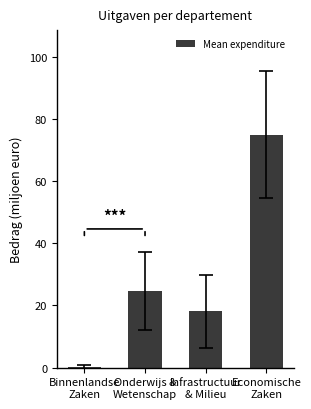

What is the sum of all values?

117.9